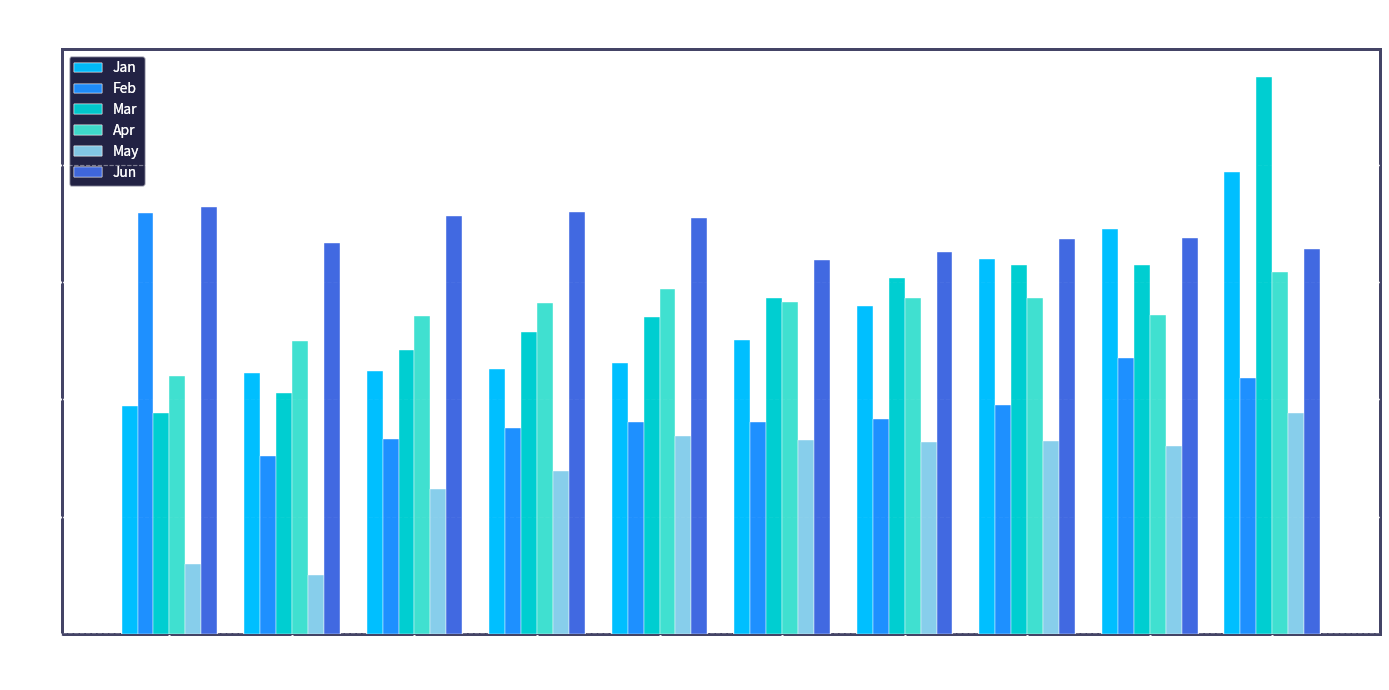

What is the sum of all Jan values?

2.7